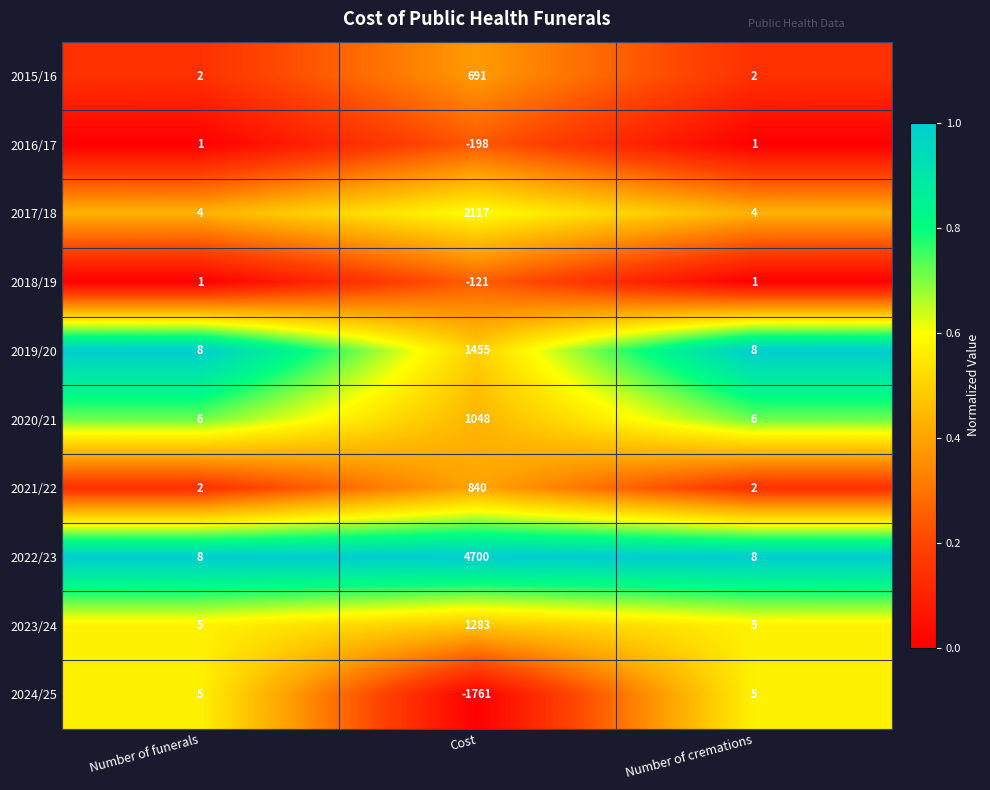

Reading left to right, transcribe all the data shown in this chart.

2015/16: 2	691	2
2016/17: 1	-198	1
2017/18: 4	2117	4
2018/19: 1	-121	1
2019/20: 8	1455	8
2020/21: 6	1048	6
2021/22: 2	840	2
2022/23: 8	4700	8
2023/24: 5	1283	5
2024/25: 5	-1761	5